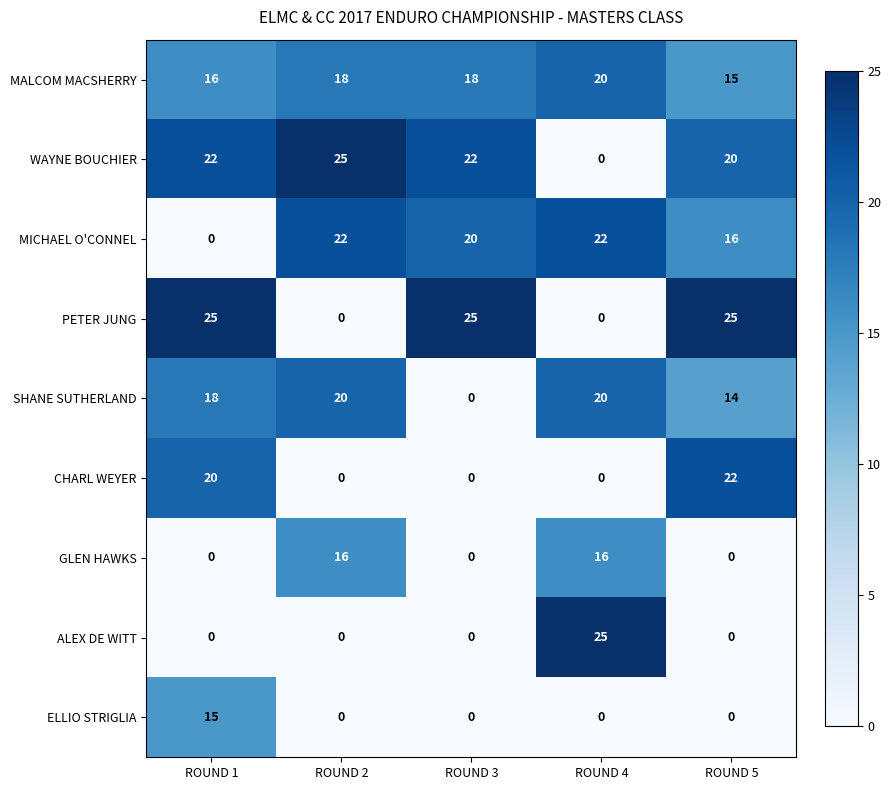

Between ROUND 3 and ROUND 5, which series saw the biggest shift?

CHARL WEYER